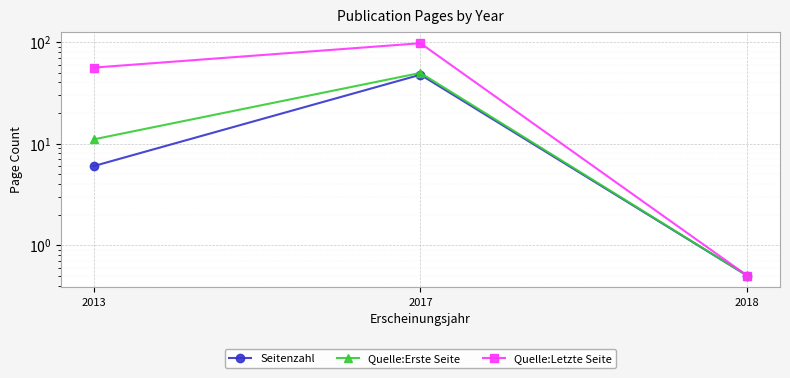

List the labels in order of Quelle:Letzte Seite value, smallest first.

2018, 2013, 2017